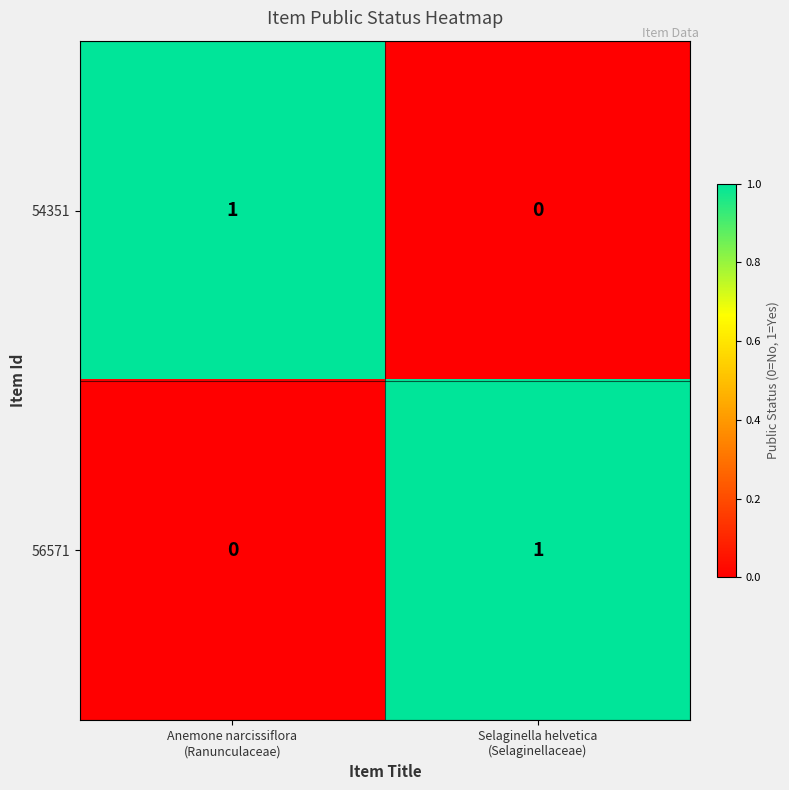

Reading right to left, extract all data points from this chart.

54351: 0	1
56571: 1	0